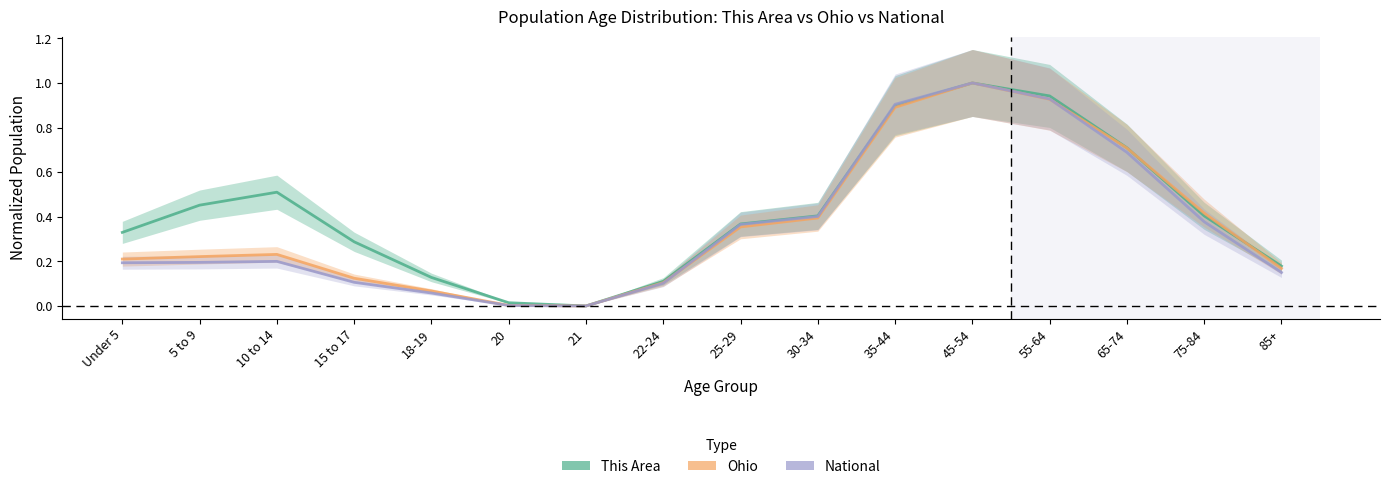

True or false: Ohio has a value of 0.2 at 85+.

True